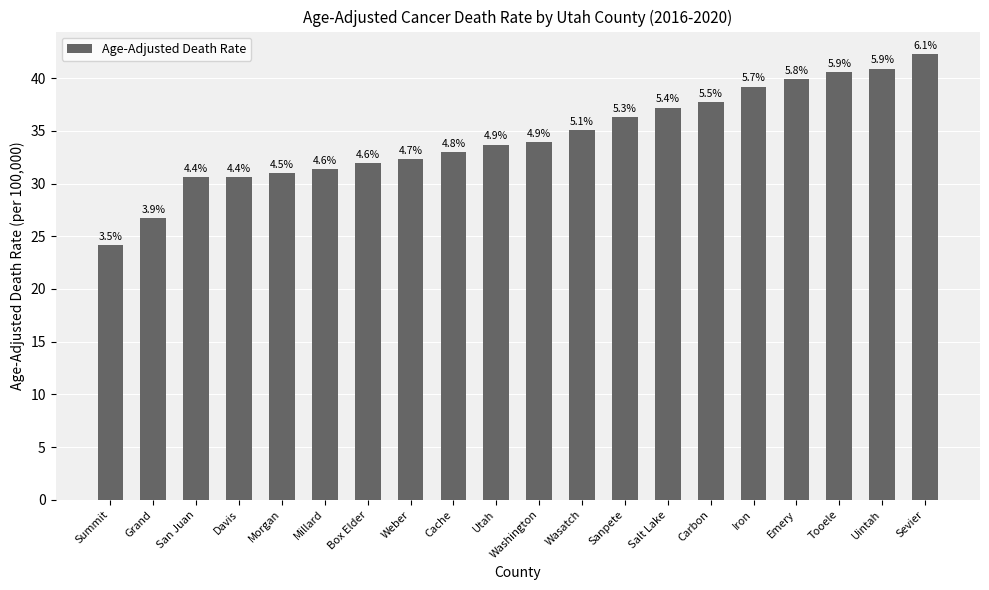

Rank the categories by value from lowest to highest.

Summit, Grand, San Juan, Davis, Morgan, Millard, Box Elder, Weber, Cache, Utah, Washington, Wasatch, Sanpete, Salt Lake, Carbon, Iron, Emery, Tooele, Uintah, Sevier